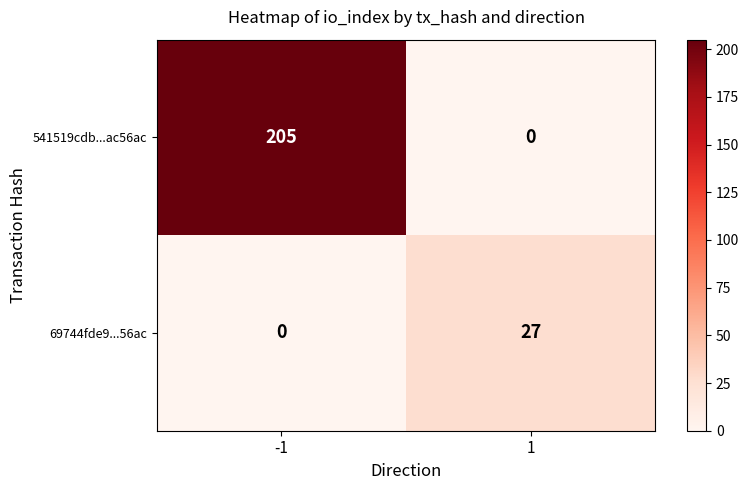

What is the total value across all series at -1?

205